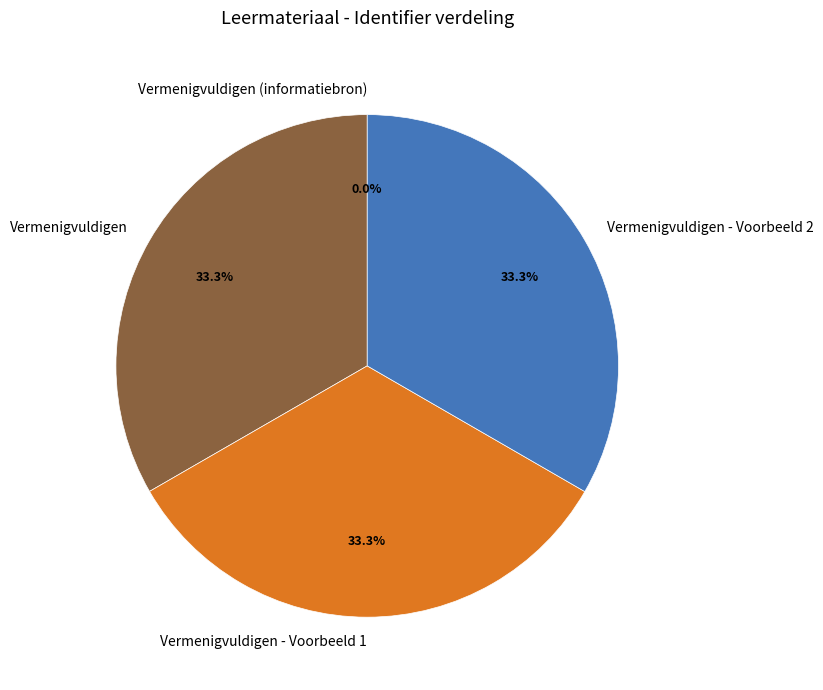

How much of the chart is everything except Vermenigvuldigen - Voorbeeld 1?

66.7%